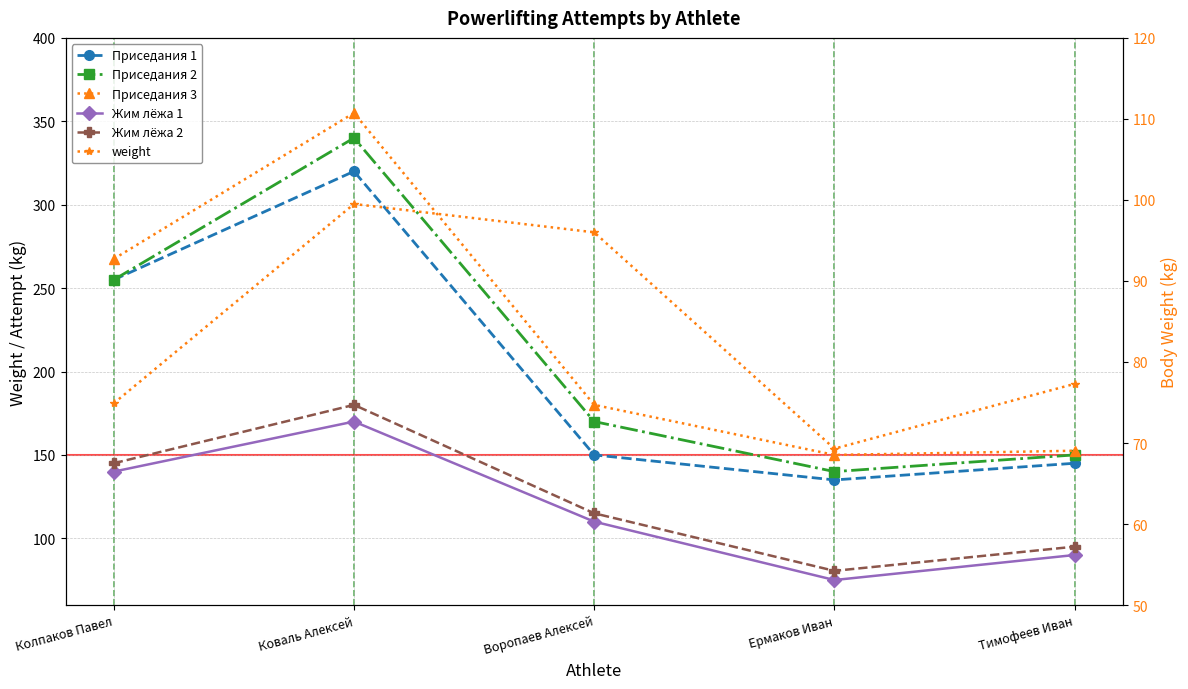

Between Воропаев Алексей and Ермаков Иван, which series saw the biggest shift?

Жим лёжа 1